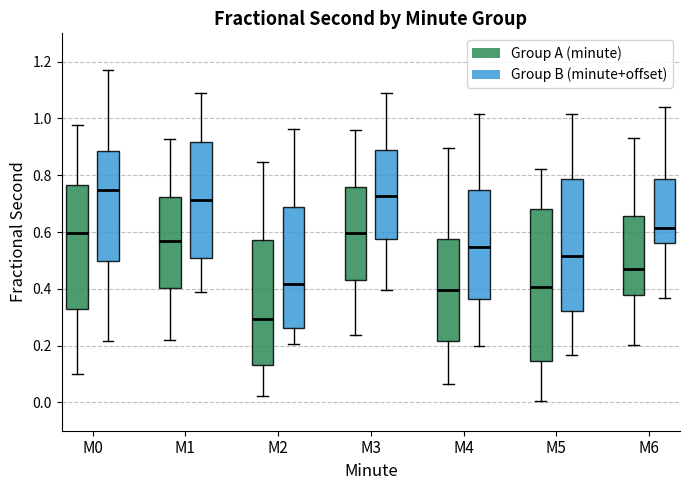

Comparing the boxes themselves (not the whiskers), which one is the tallest?

M5 (Group A (minute))